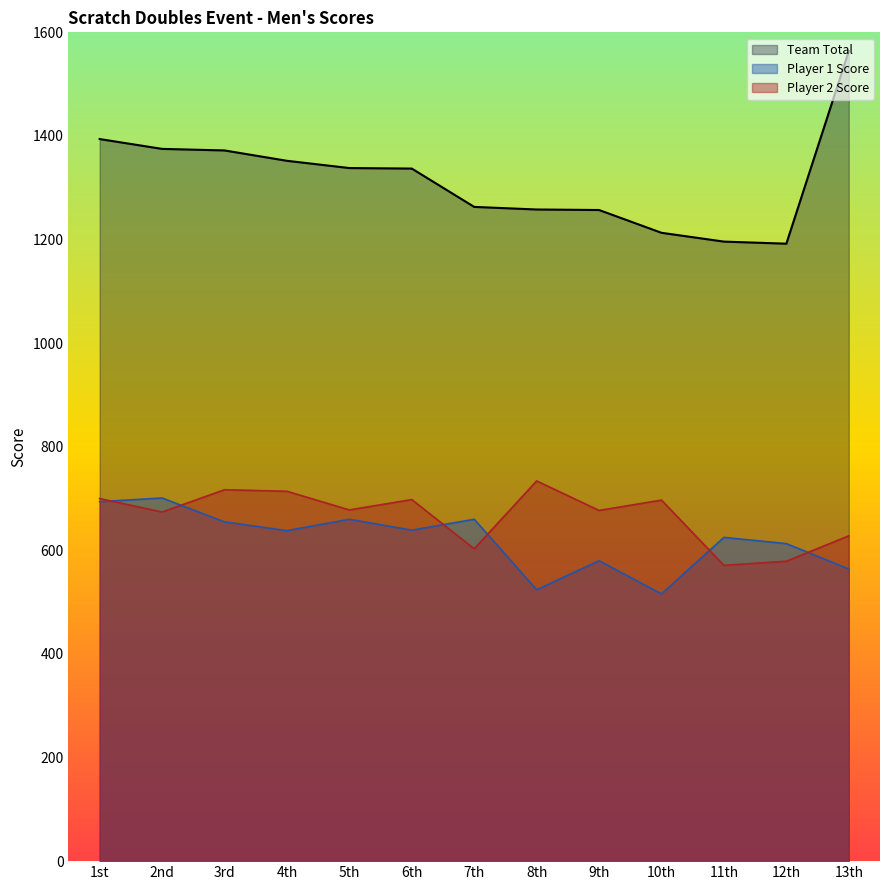

How many lines are shown in the chart?

3